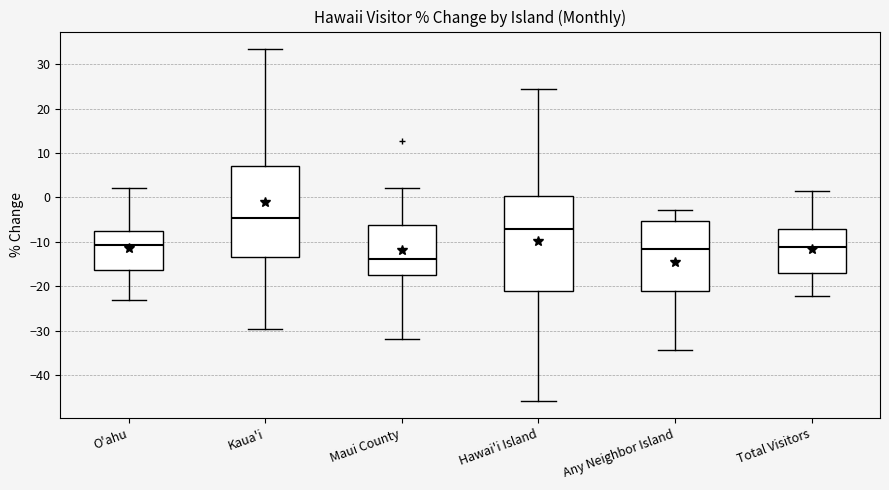

Which box's median line is the lowest?

Maui County